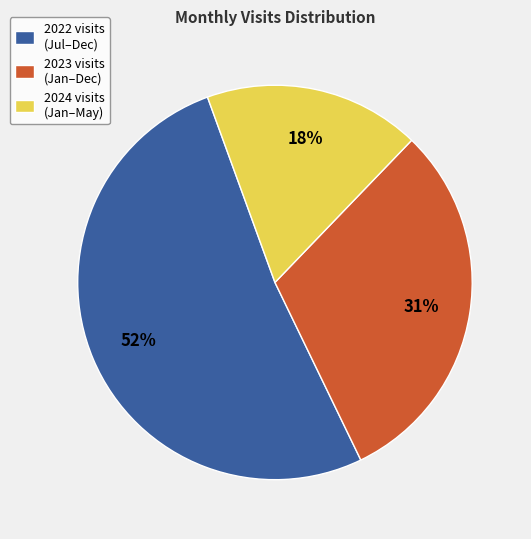

The 2024 visits (Jan–May) slice represents 18% of the pie. True or false?

True